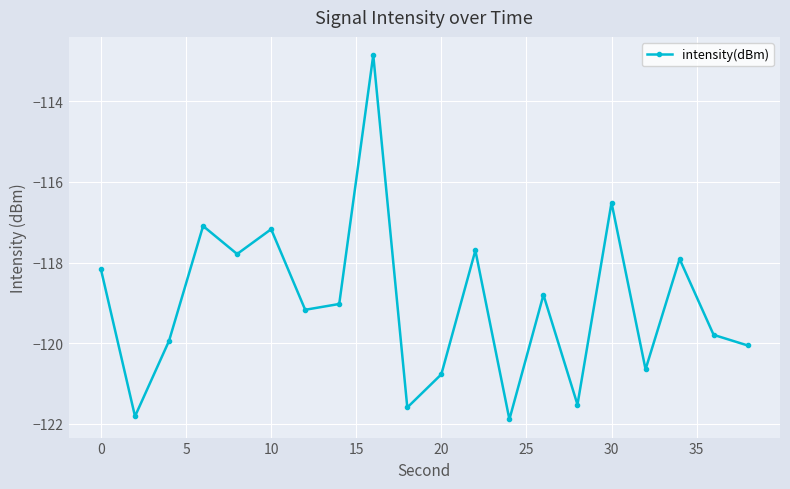

What is the value of the 12th point from the left?

-117.7